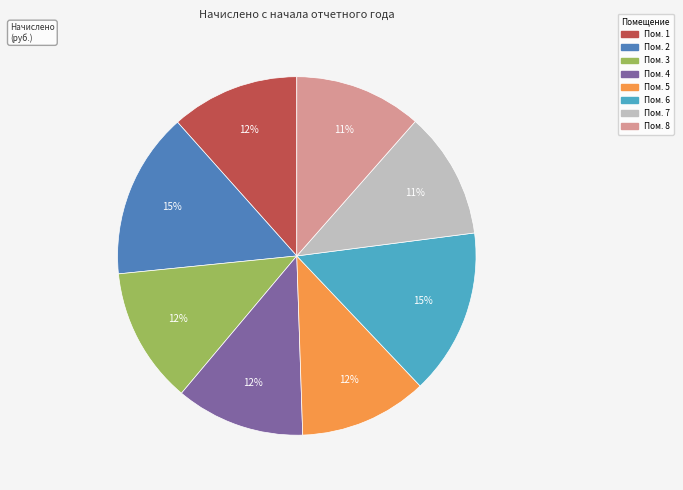

Is there a majority slice in this chart?

No